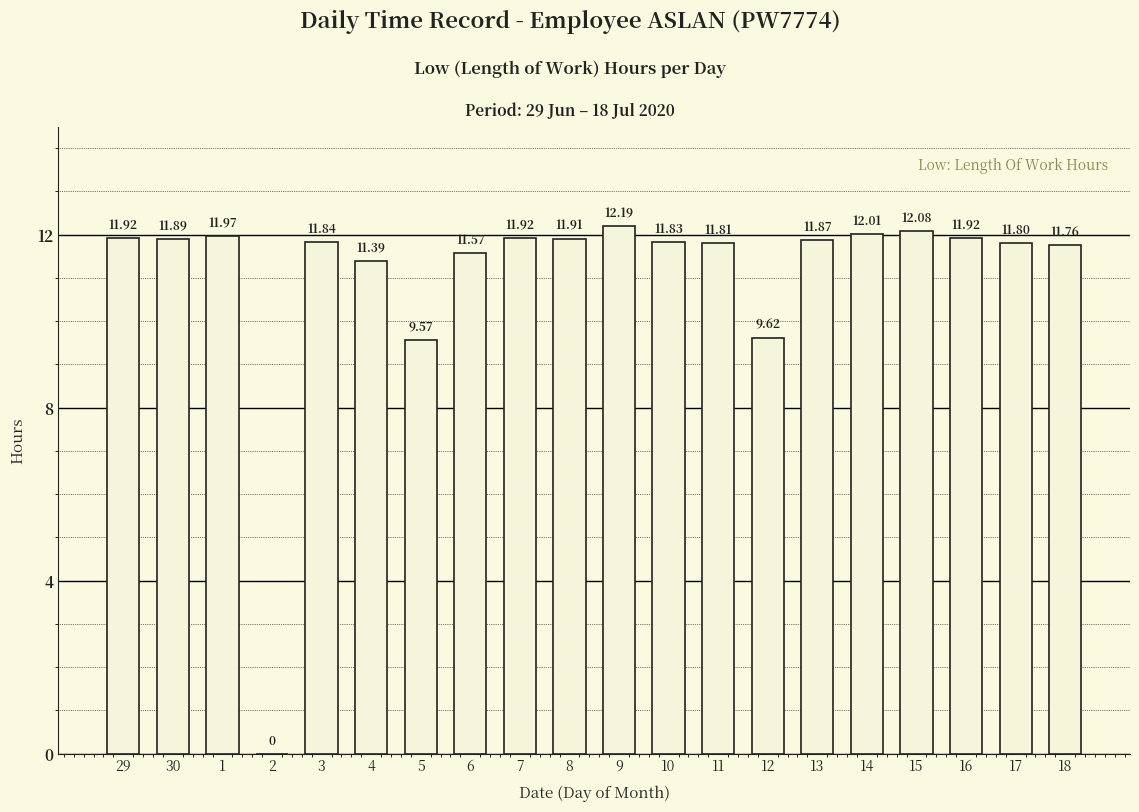

The chart shows a value of 11.9 at 29. True or false?

True